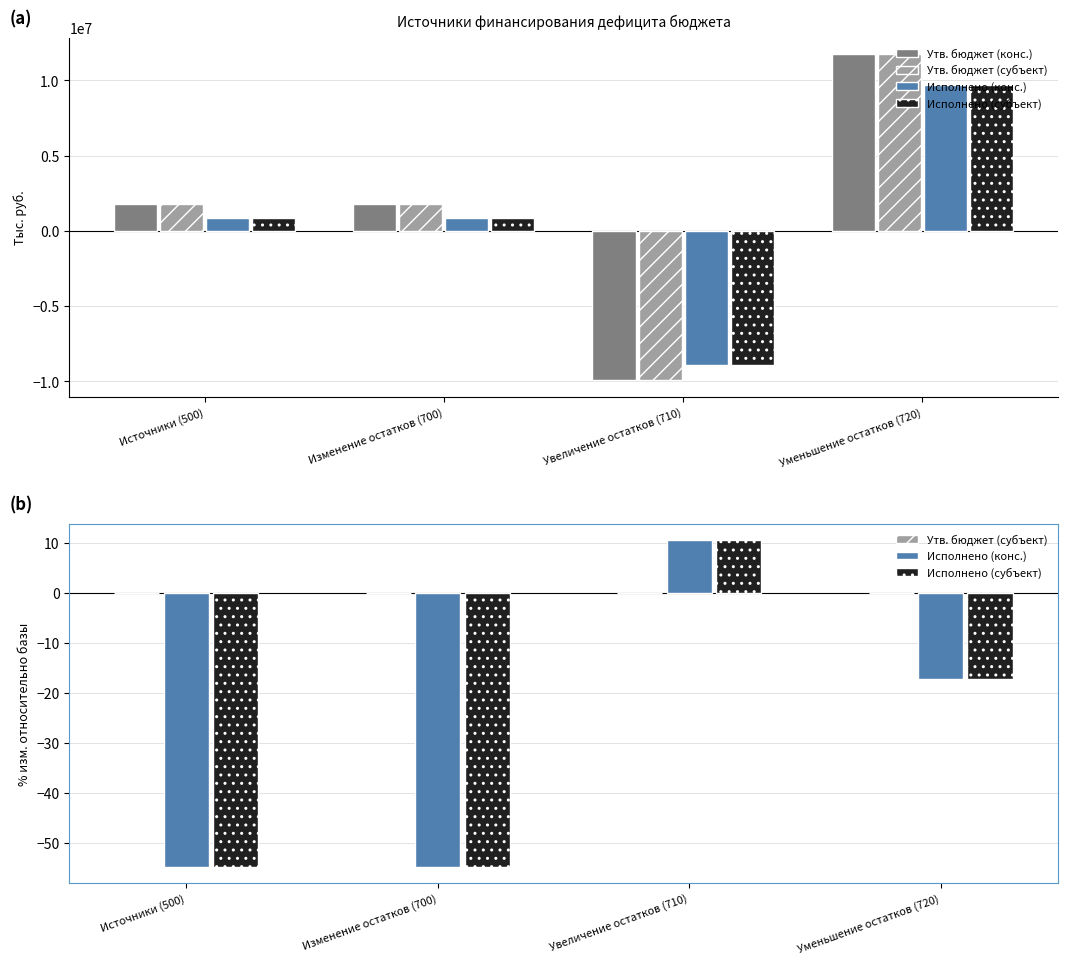

The value of Исполнено (субъект) at Увеличение остатков (710) is 10.5. True or false?

True